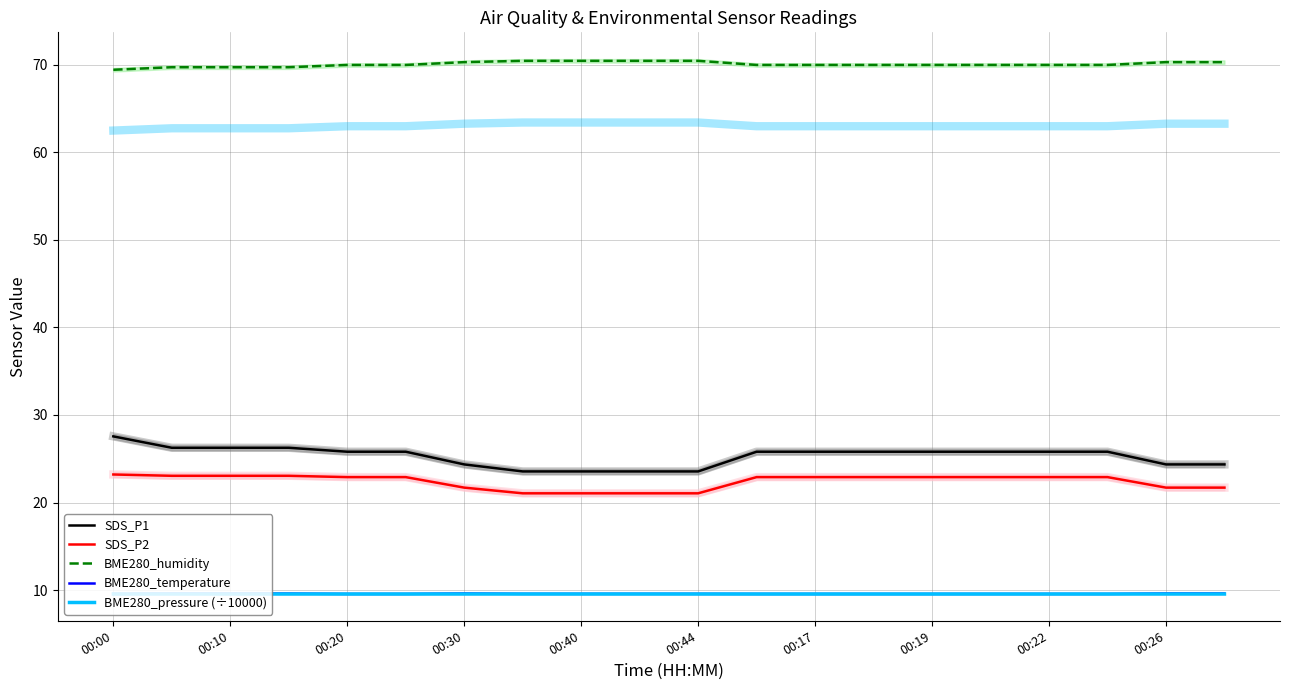

What is the average value of the SDS_P1 series?

25.3